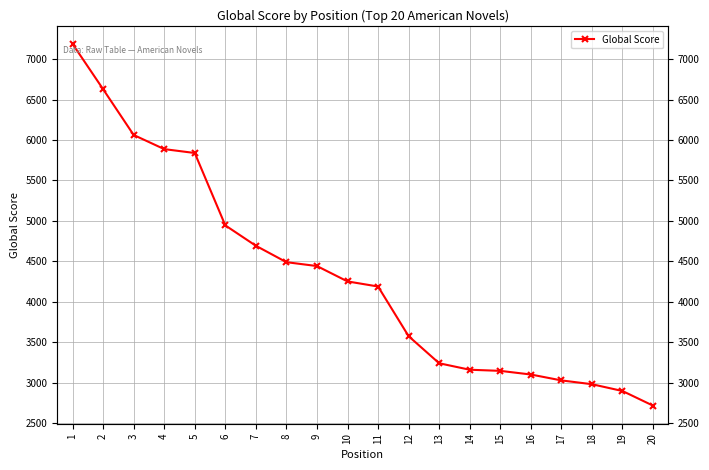

Is it true that the value at 13 is 1005?

False